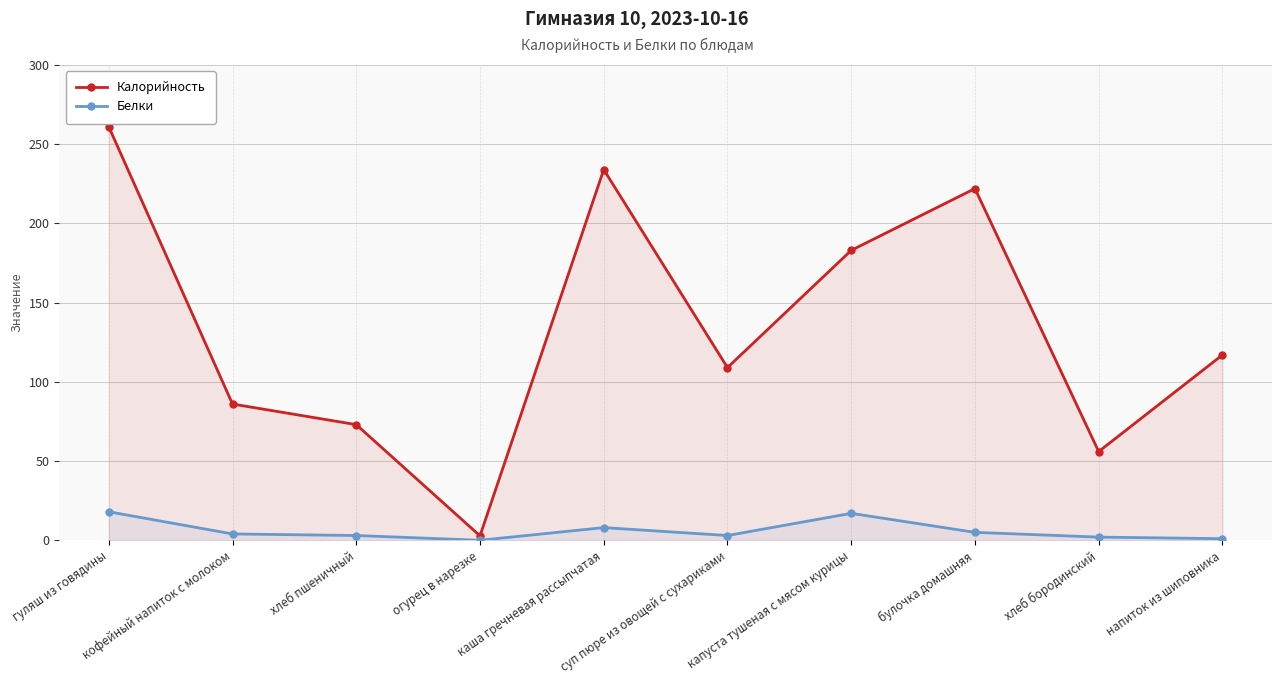

Where is Калорийность nearest to the value 131?

напиток из шиповника